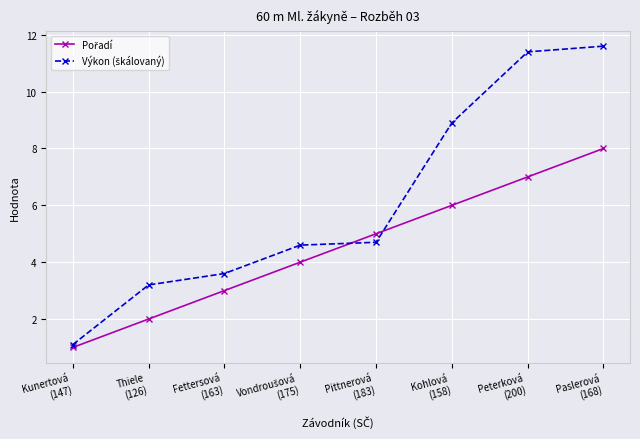

What is the difference between the highest and lowest values at Fettersová
(163)?

0.6